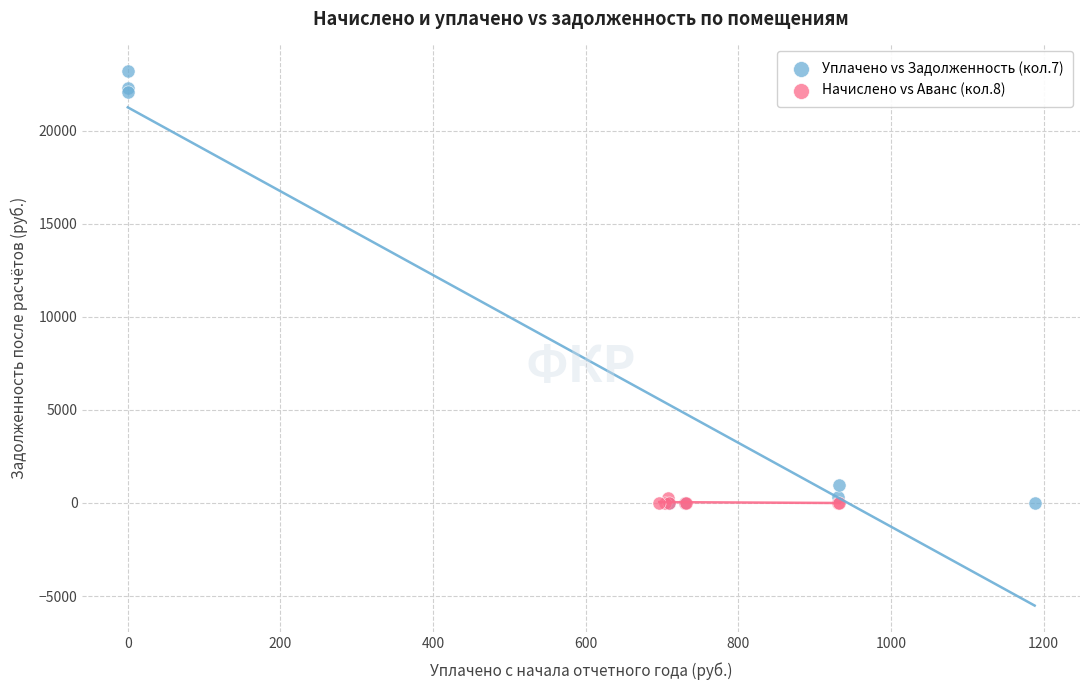

Which series reaches the maximum Y coordinate?

Уплачено vs Задолженность (кол.7)